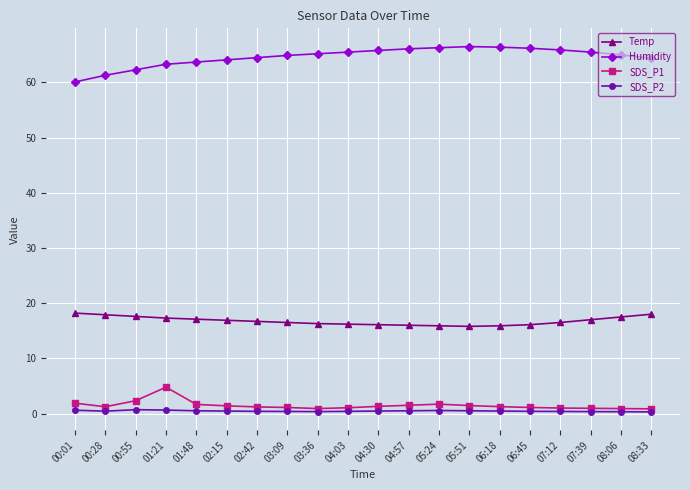

True or false: Temp and SDS_P2 intersect in this chart.

False